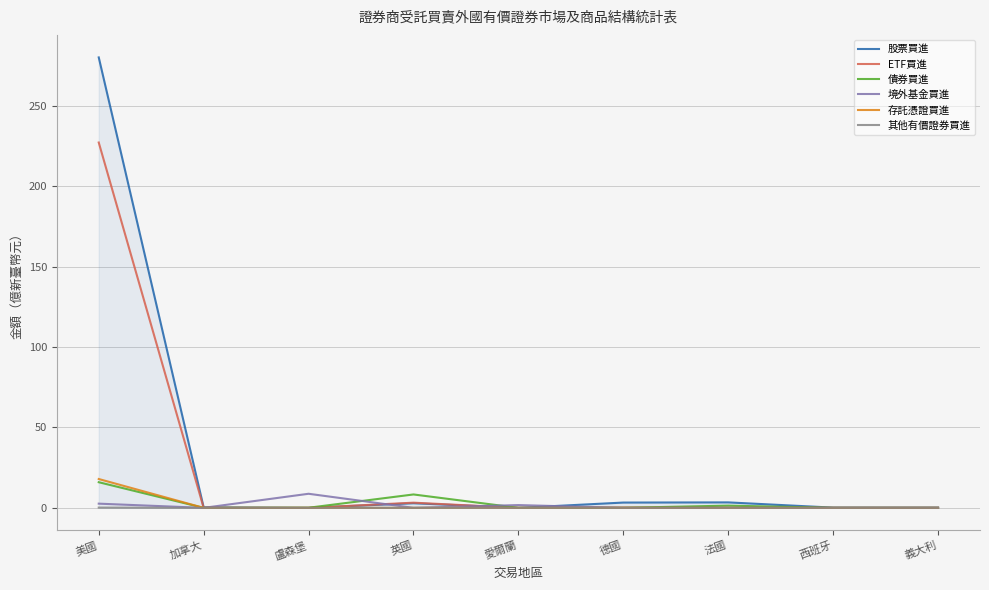

True or false: ETF買進 has a value of 0.0 at 加拿大.

True